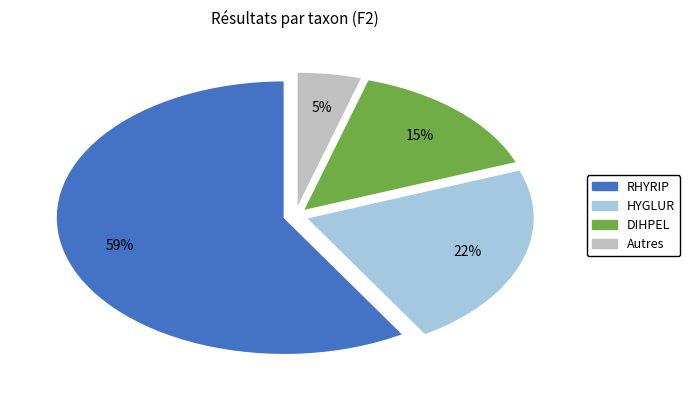

Is it true that HYGLUR is 10% of the pie?

False